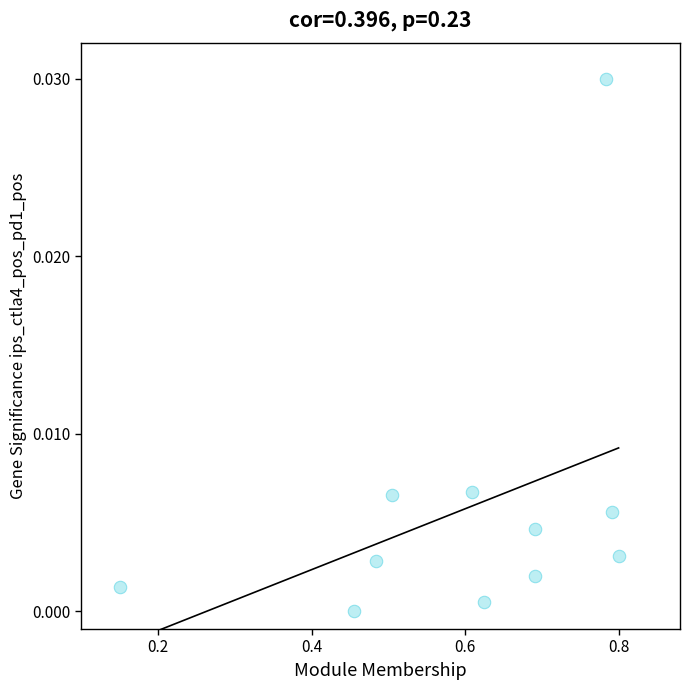

What is the average X value?

0.6